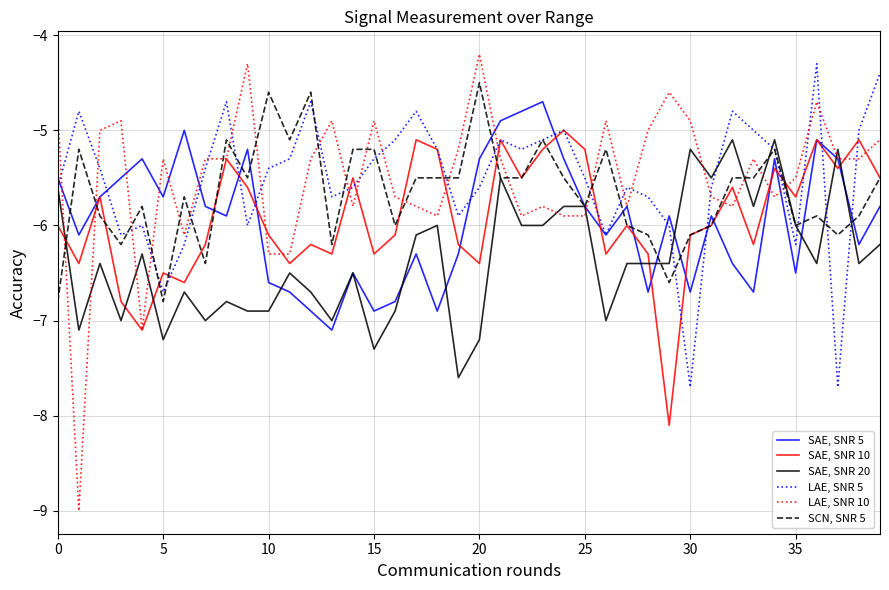

Reading right to left, list all the values displayed in this chart.

SAE, SNR 5: -5.8	-6.2	-5.3	-5.1	-6.5	-5.3	-6.7	-6.4	-5.9	-6.7	-5.9	-6.7	-5.8	-6.1	-5.8	-5.3	-4.7	-4.8	-4.9	-5.3	-6.3	-6.9	-6.3	-6.8	-6.9	-6.5	-7.1	-6.9	-6.7	-6.6	-5.2	-5.9	-5.8	-5.0	-5.7	-5.3	-5.5	-5.7	-6.1	-5.5
SAE, SNR 10: -5.5	-5.1	-5.4	-5.1	-5.7	-5.4	-6.2	-5.6	-6.0	-6.1	-8.1	-6.3	-6.0	-6.3	-5.2	-5.0	-5.2	-5.5	-5.1	-6.4	-6.2	-5.2	-5.1	-6.1	-6.3	-5.5	-6.3	-6.2	-6.4	-6.1	-5.6	-5.3	-6.2	-6.6	-6.5	-7.1	-6.8	-5.7	-6.4	-6.0
SAE, SNR 20: -6.2	-6.4	-5.2	-6.4	-6.0	-5.1	-5.8	-5.1	-5.5	-5.2	-6.4	-6.4	-6.4	-7.0	-5.8	-5.8	-6.0	-6.0	-5.5	-7.2	-7.6	-6.0	-6.1	-6.9	-7.3	-6.5	-7.0	-6.7	-6.5	-6.9	-6.9	-6.8	-7.0	-6.7	-7.2	-6.3	-7.0	-6.4	-7.1	-5.6
LAE, SNR 5: -4.4	-5.0	-7.7	-4.3	-6.2	-5.2	-5.0	-4.8	-5.6	-7.7	-6.0	-5.7	-5.6	-6.1	-5.5	-5.0	-5.1	-5.2	-5.1	-5.6	-5.9	-5.2	-4.8	-5.1	-5.3	-5.6	-5.7	-4.7	-5.3	-5.4	-6.0	-4.7	-5.4	-6.2	-6.7	-6.0	-6.1	-5.4	-4.8	-5.6
LAE, SNR 10: -5.1	-5.3	-5.3	-4.7	-5.5	-5.7	-5.3	-5.8	-5.7	-4.9	-4.6	-5.0	-5.8	-4.9	-5.9	-5.9	-5.8	-5.9	-5.3	-4.2	-5.2	-5.9	-5.8	-5.7	-4.9	-5.8	-4.9	-5.3	-6.3	-6.3	-4.3	-5.3	-5.3	-6.1	-5.3	-7.1	-4.9	-5.0	-9.0	-4.8
SCN, SNR 5: -5.5	-5.9	-6.1	-5.9	-6.0	-5.2	-5.5	-5.5	-6.0	-6.1	-6.6	-6.1	-6.0	-5.2	-5.8	-5.5	-5.1	-5.5	-5.5	-4.5	-5.5	-5.5	-5.5	-6.0	-5.2	-5.2	-6.2	-4.6	-5.1	-4.6	-5.5	-5.1	-6.4	-5.7	-6.8	-5.8	-6.2	-5.9	-5.2	-6.8